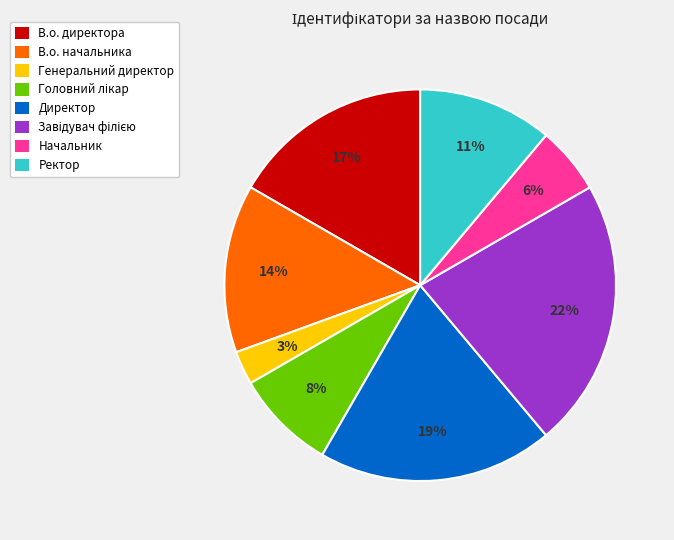

Which has a higher value, В.о. начальника or В.о. директора?

В.о. директора